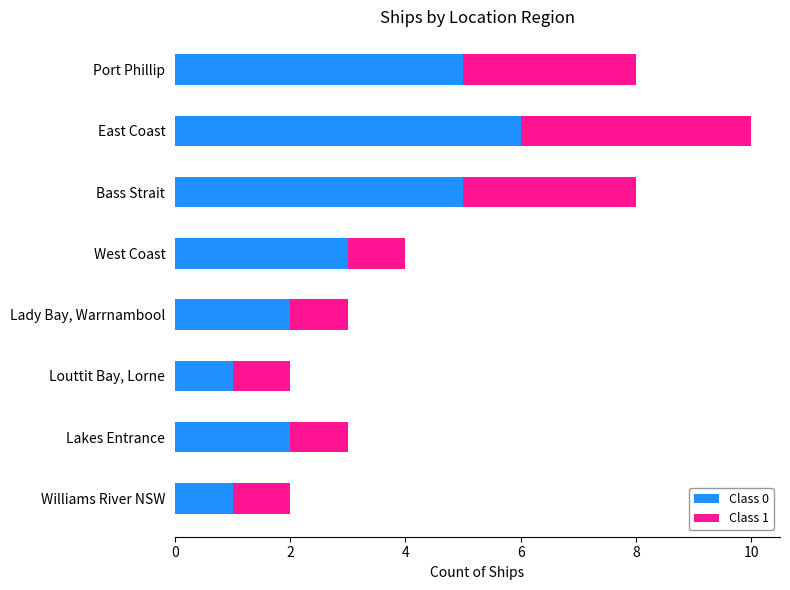

What is the lowest value of the Class 0 series?

1